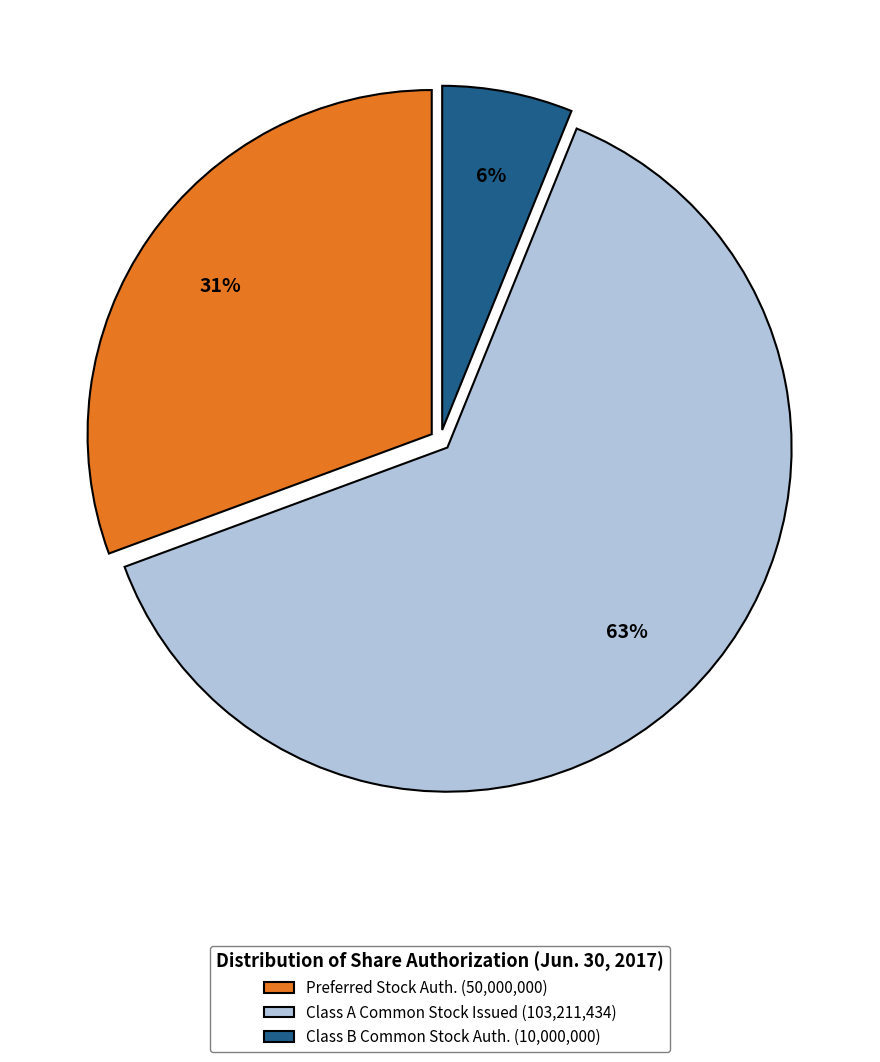

To the nearest percent, what portion does Class A Common Stock Issued (103,211,434) represent?

63%